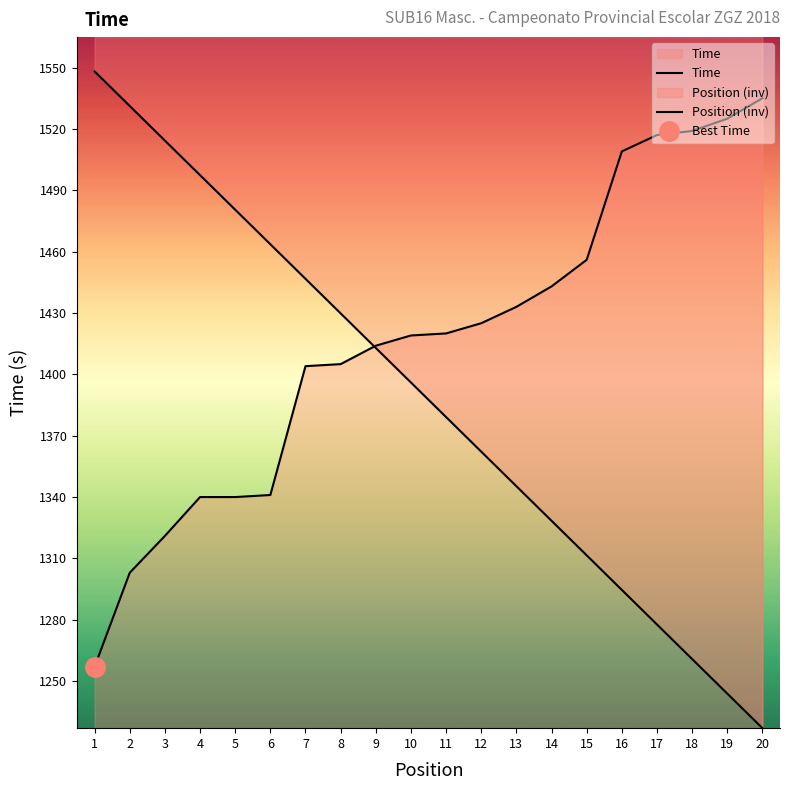

Which category has the highest value in the Position series?

1